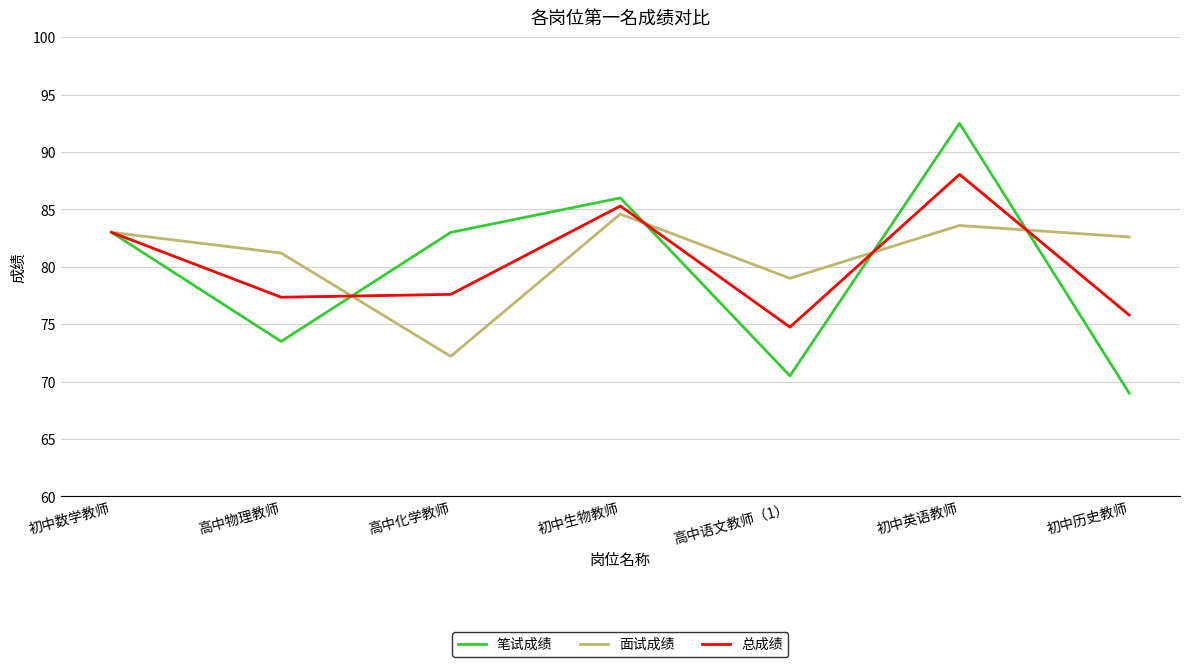

How many interior local valleys does the 笔试成绩 series have?

2